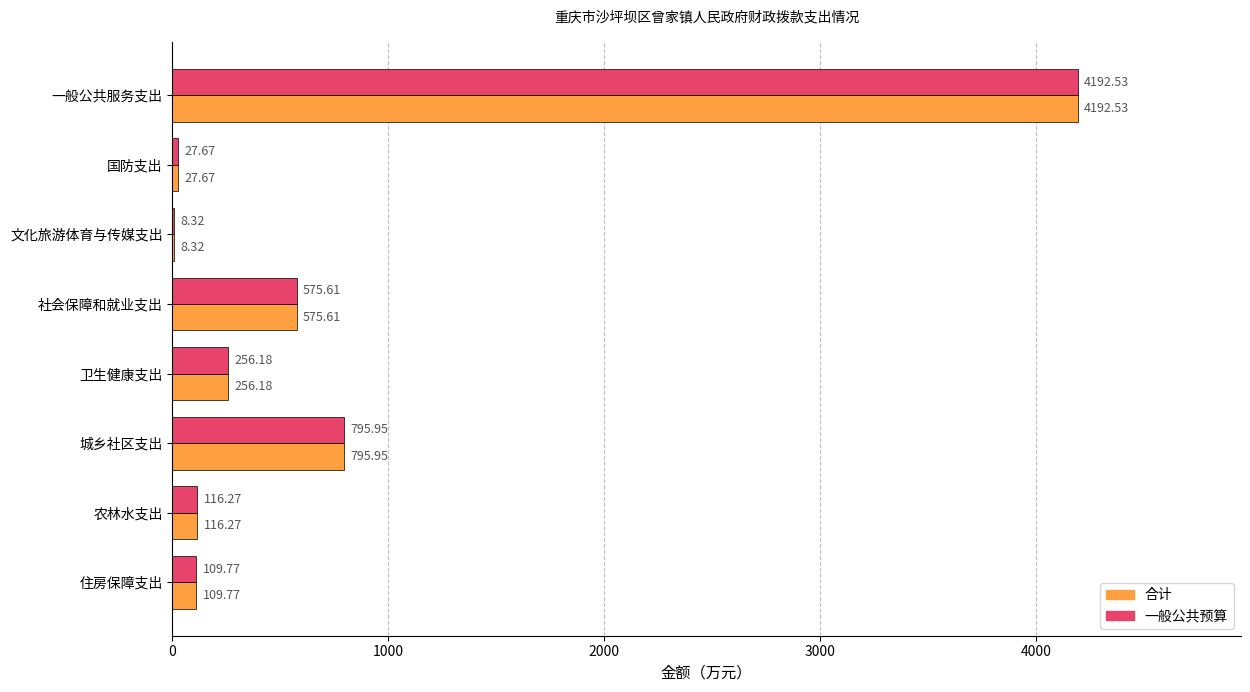

What is the sum of the 合计 values at 社会保障和就业支出 and 一般公共服务支出?

4768.1